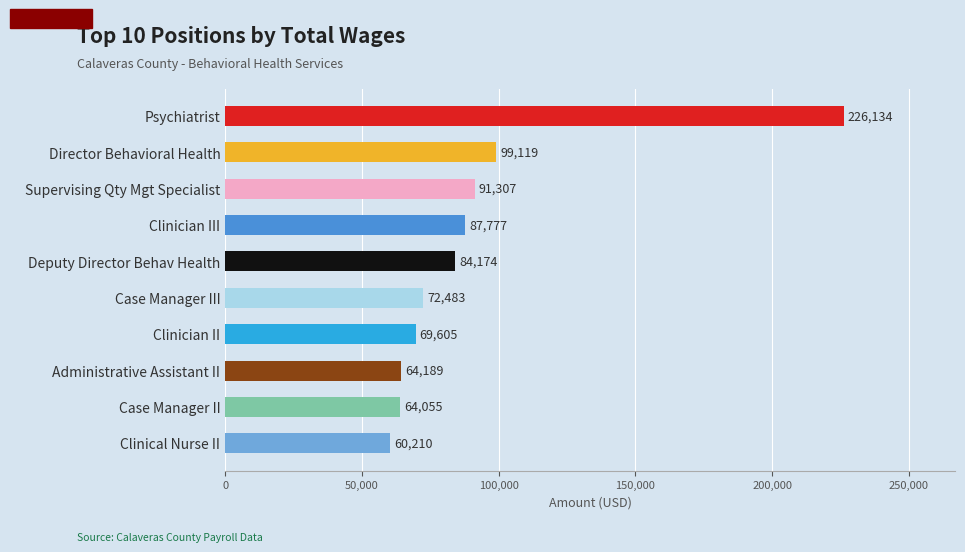

Does the chart contain stacked bars?

No